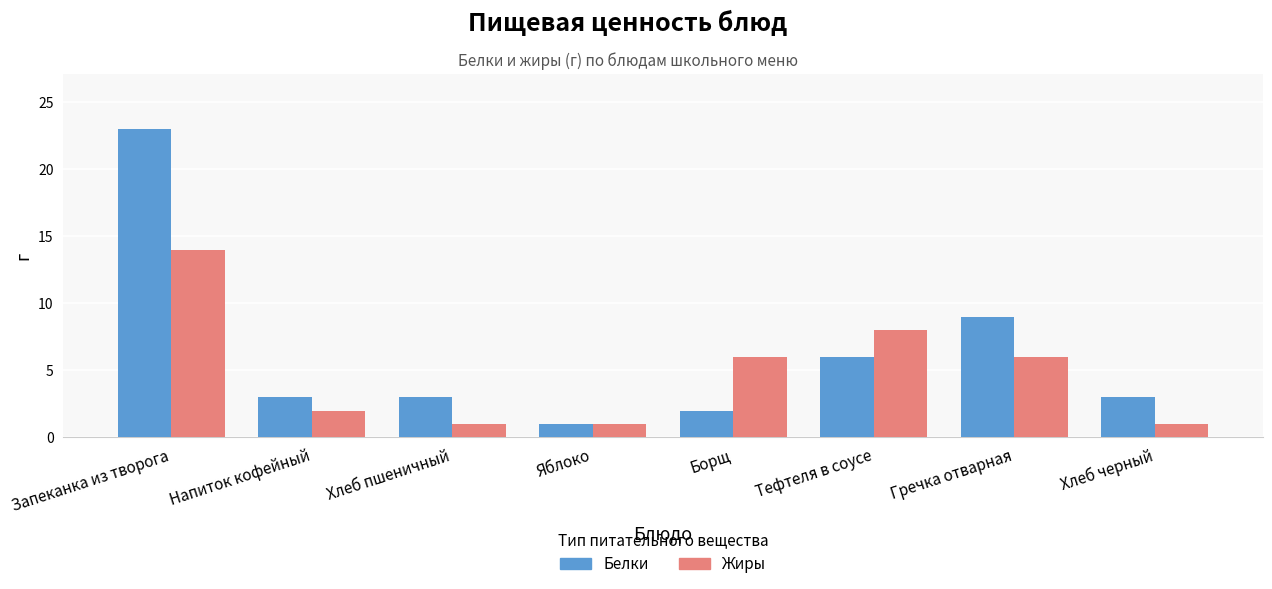

True or false: Белки has a value of 6 at Тефтеля в соусе.

True